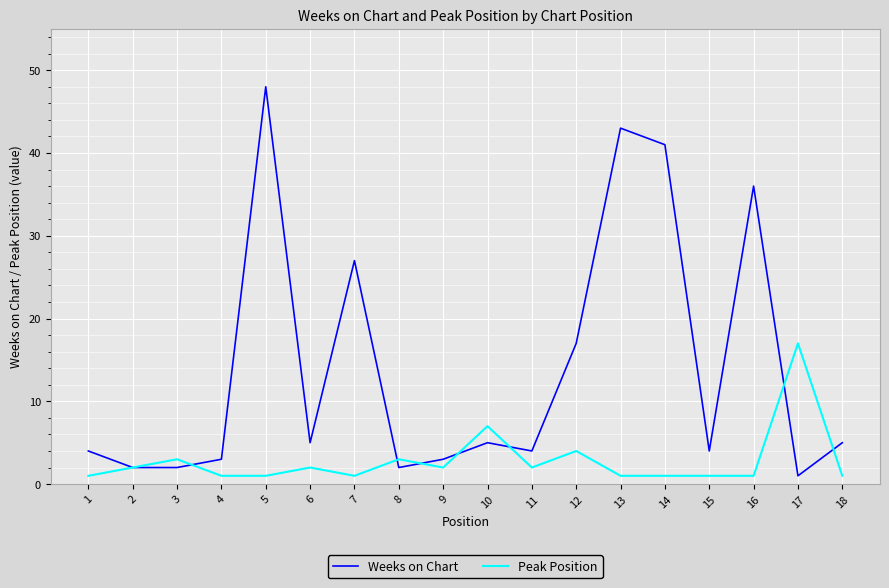

Which category has the highest value in the Peak Position series?

17